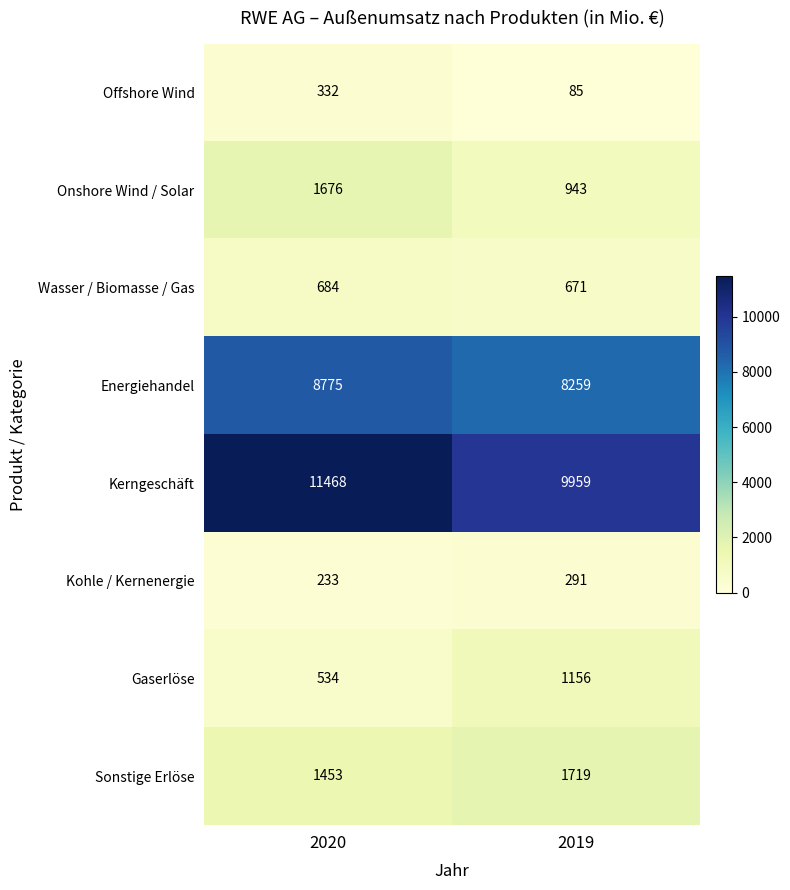

What is the sum of the Energiehandel values at 2019 and 2020?

17034